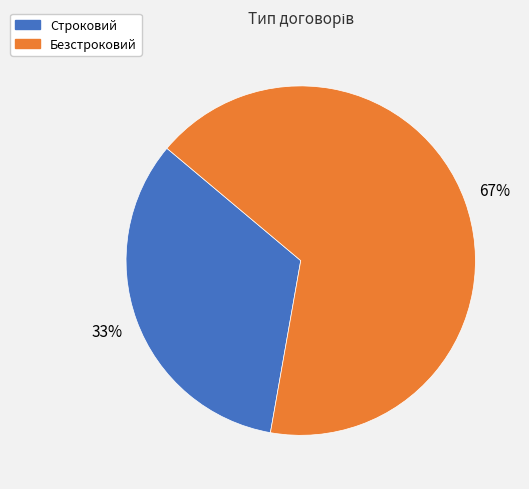

Combined, do Безстроковий and Строковий account for over 50%?

Yes